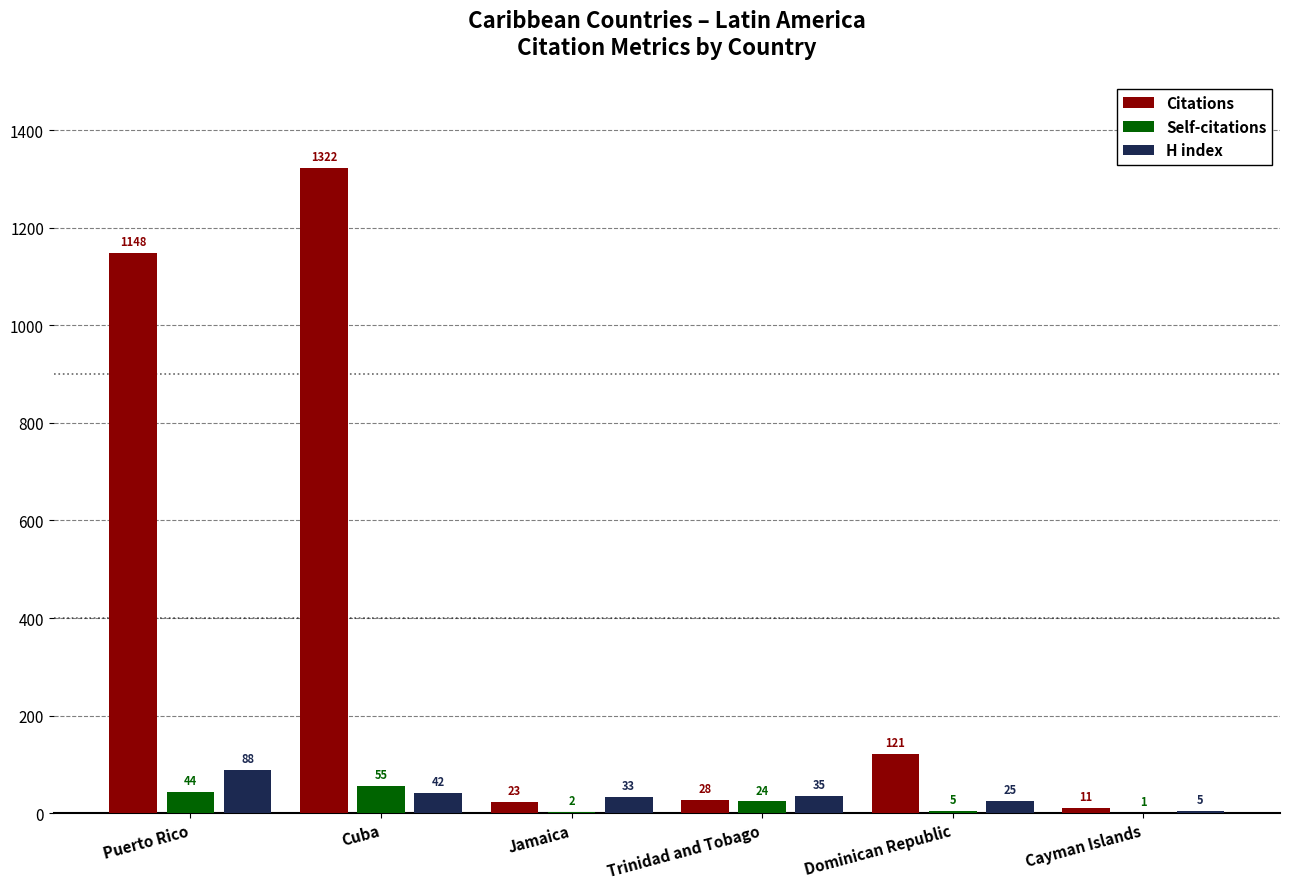

The Citations series shows 11 at Cayman Islands. True or false?

True